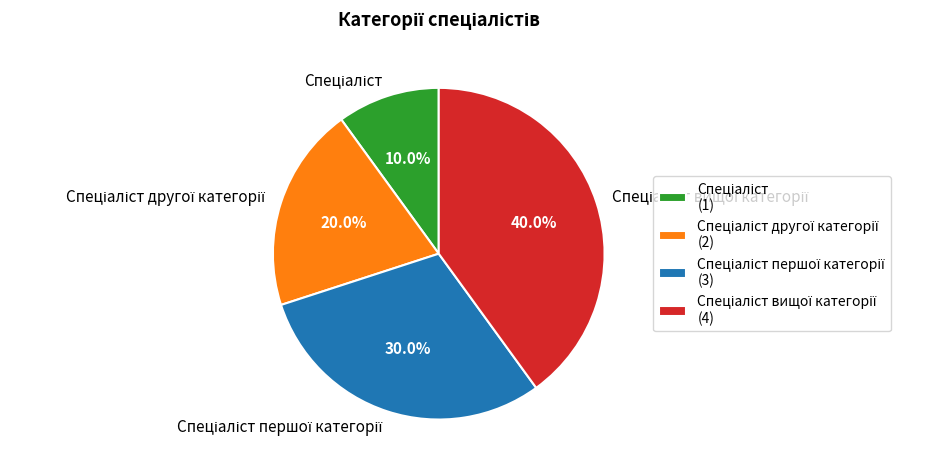

Does any single category account for the majority?

No